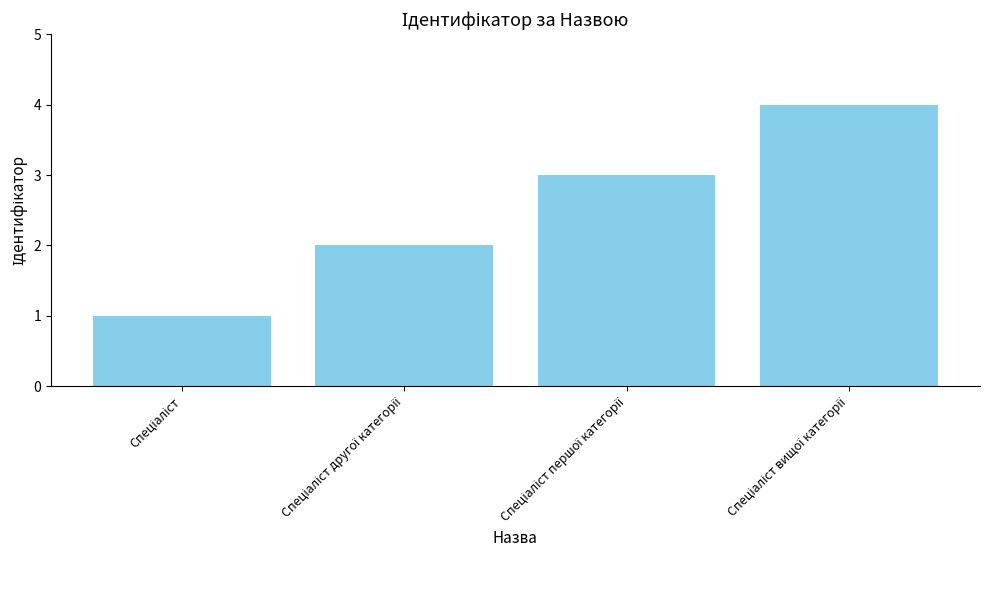

What is the difference between the maximum and minimum values?

3